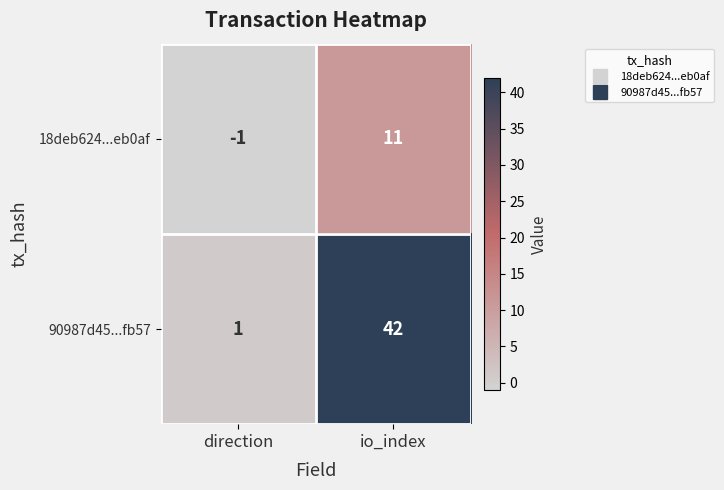

At which label is 18deb624...eb0af closest to 5?

direction